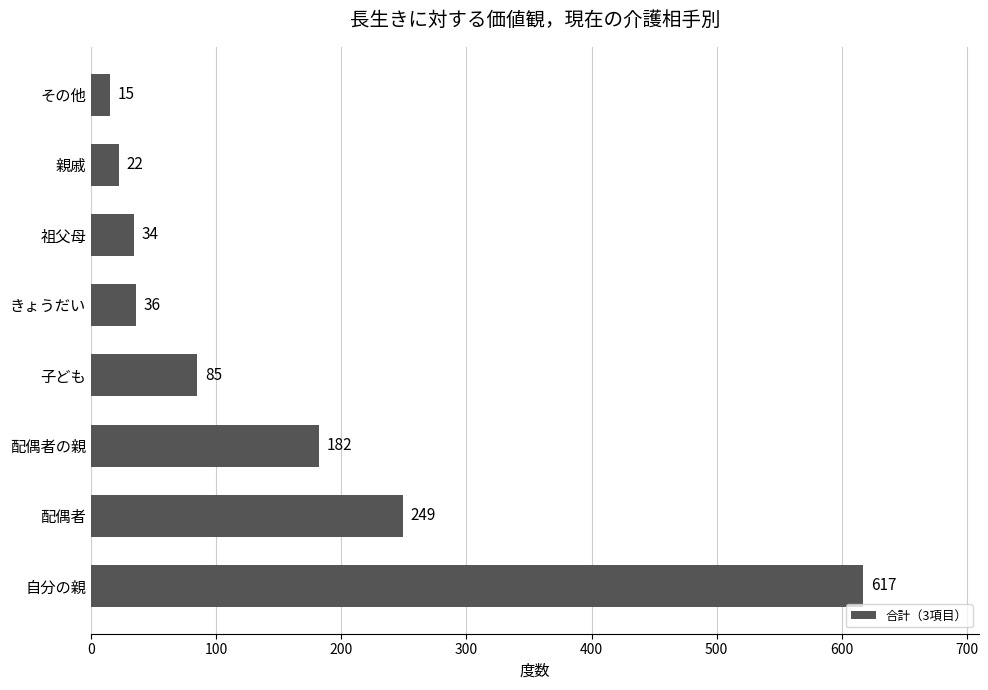

Reading bottom to top, extract all data points from this chart.

617	249	182	85	36	34	22	15